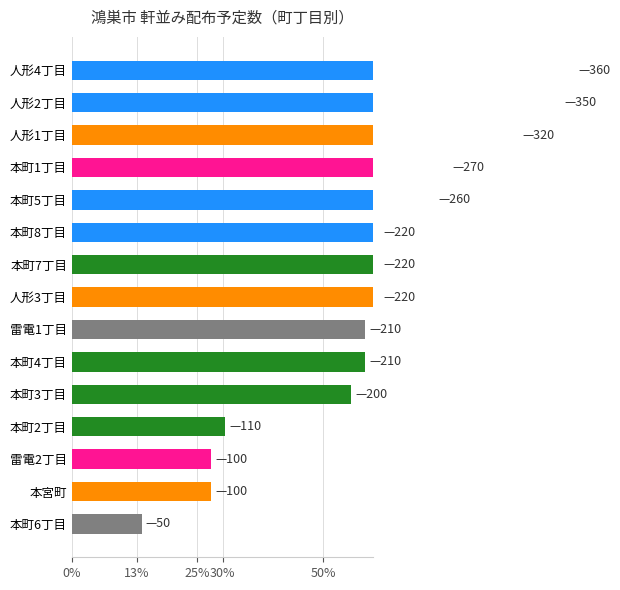

What is the smallest value displayed?

50